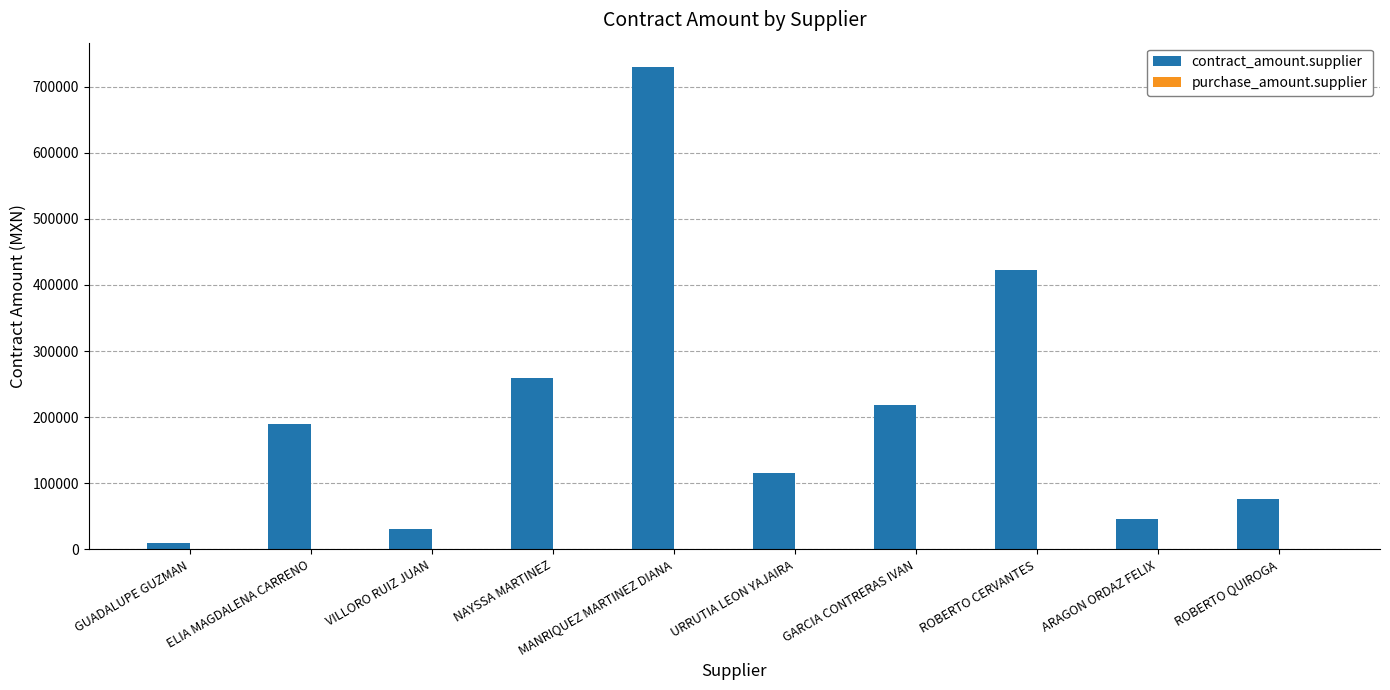

What is the difference between the second highest and minimum values?

413793.8